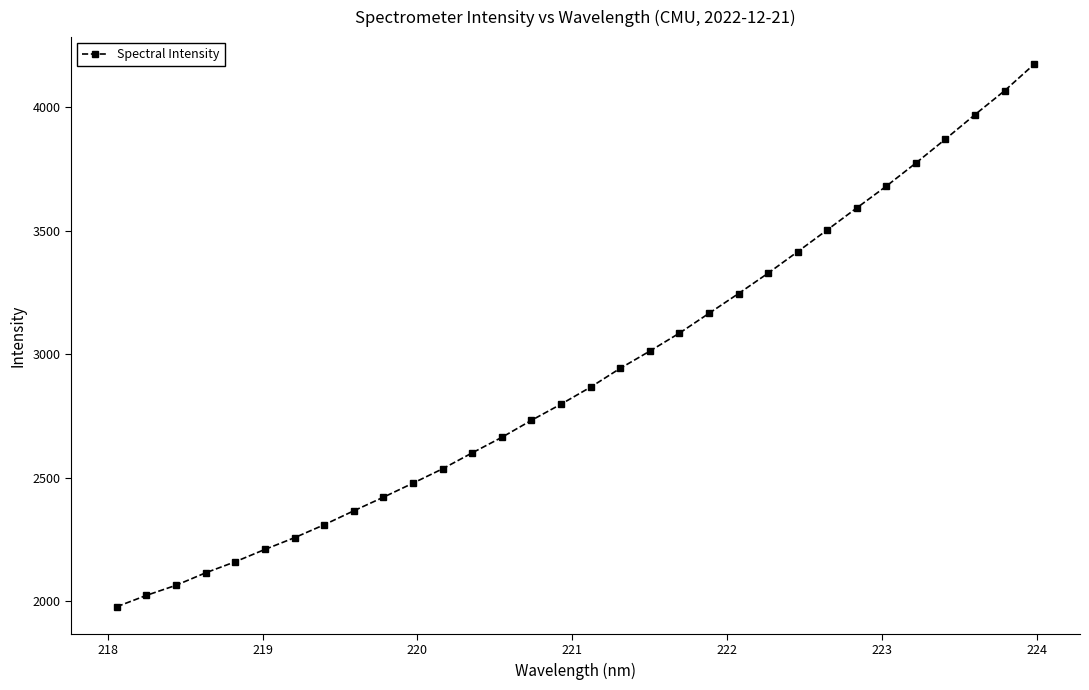

What is the average value?

2918.6